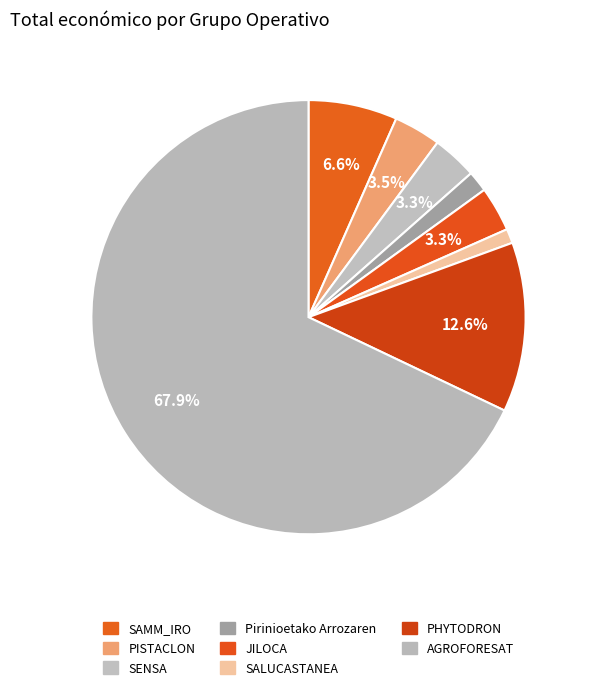

Count the number of slices in the pie.

8